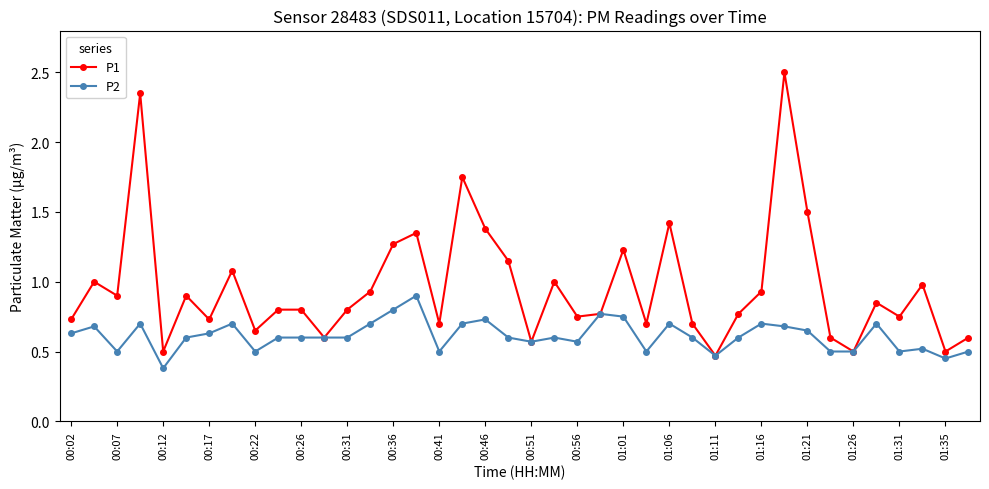

What is the minimum value shown in the chart?

0.4